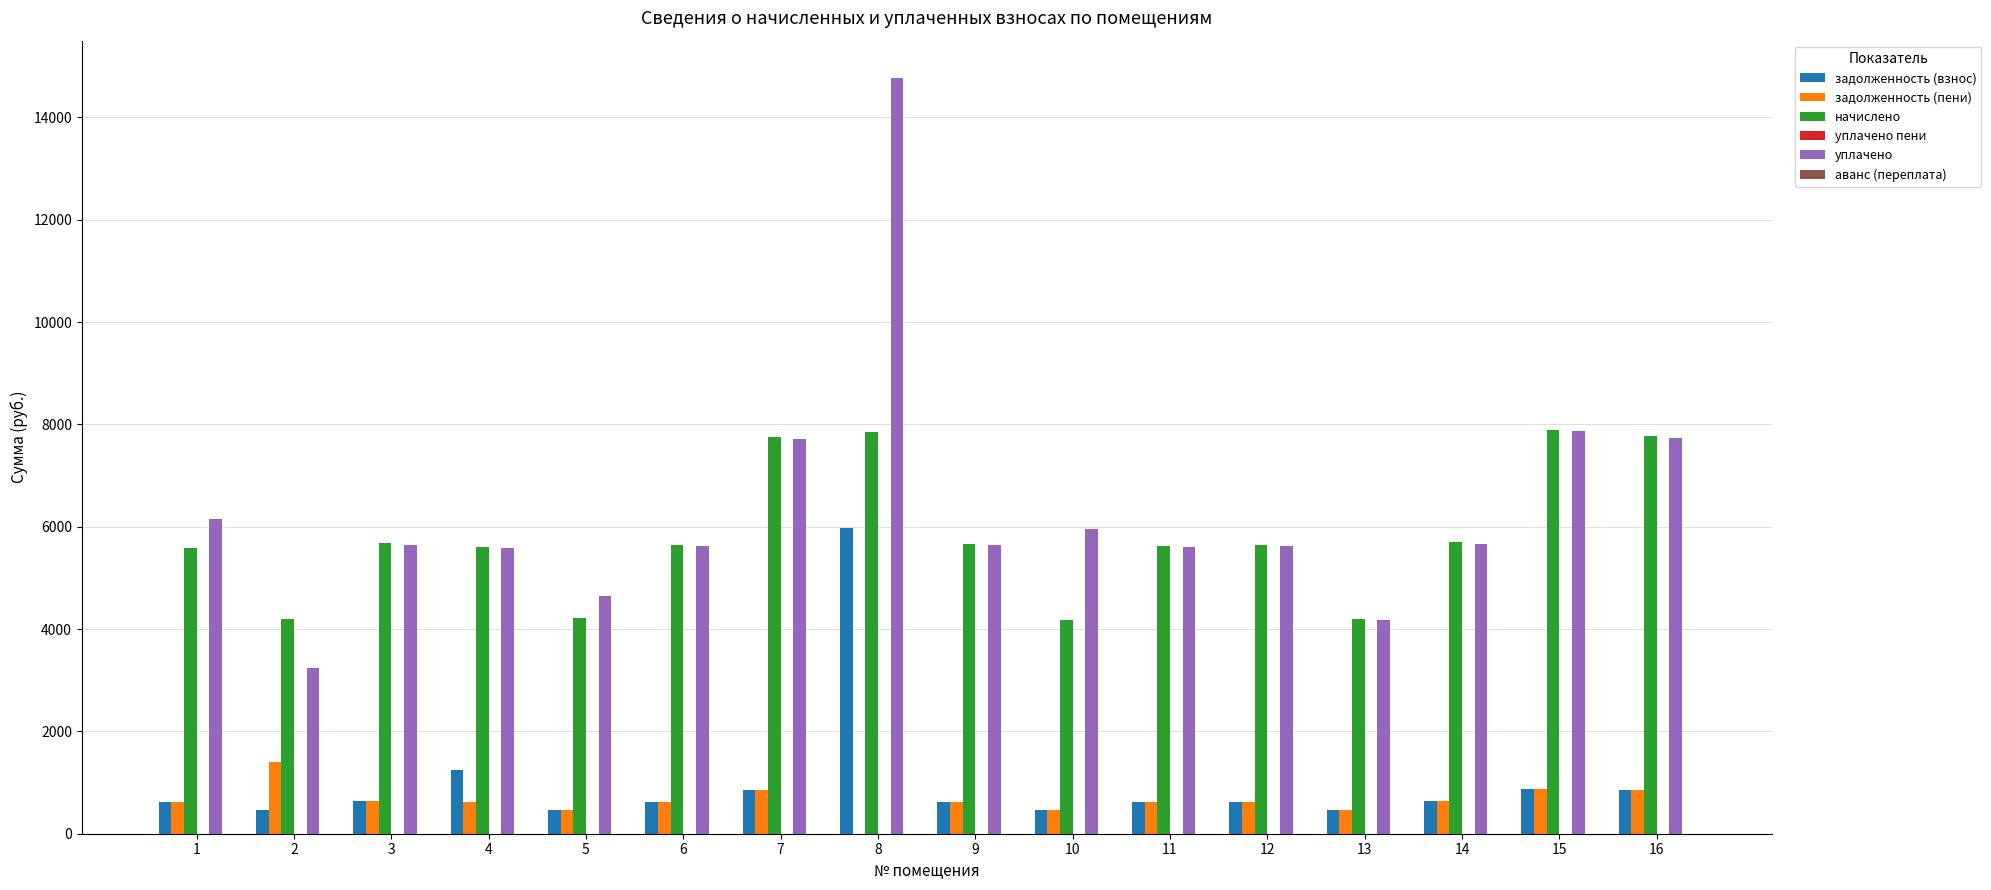

What is the sum of the задолженность (взнос) values at 5 and 8?

6439.7